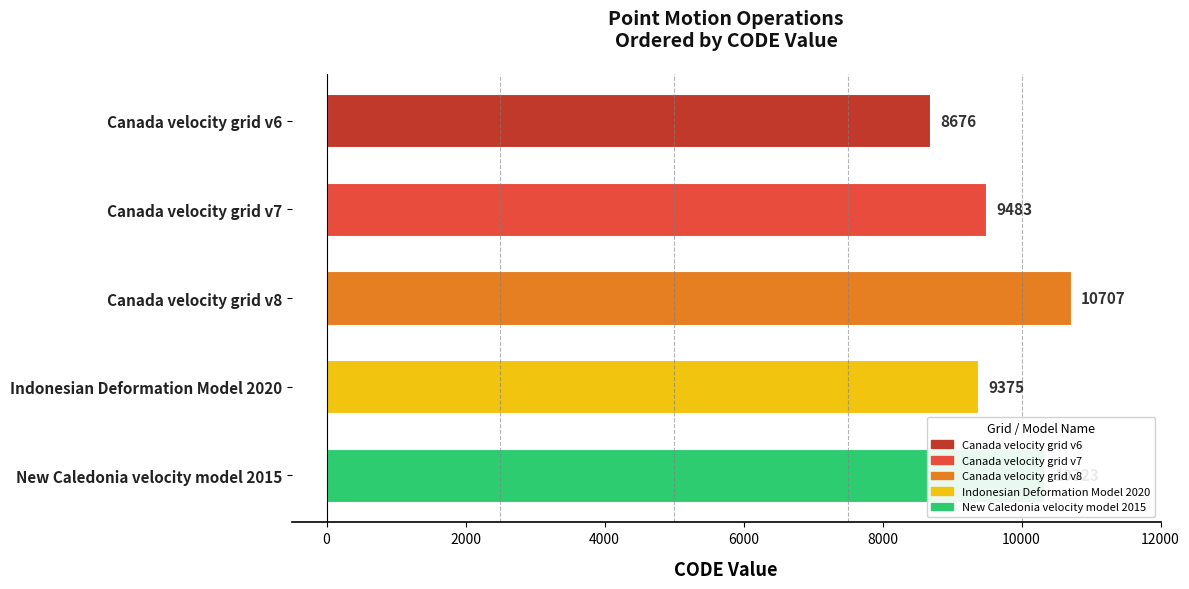

Count the number of categories in the chart.

5